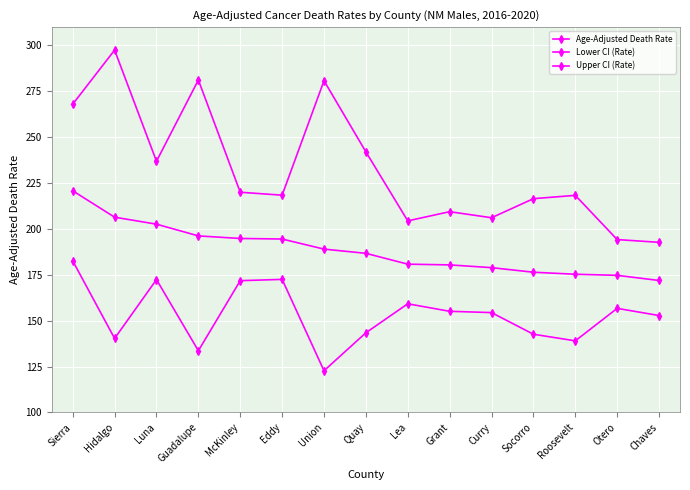

How many values in the Lower CI (Rate) series exceed 154?

8